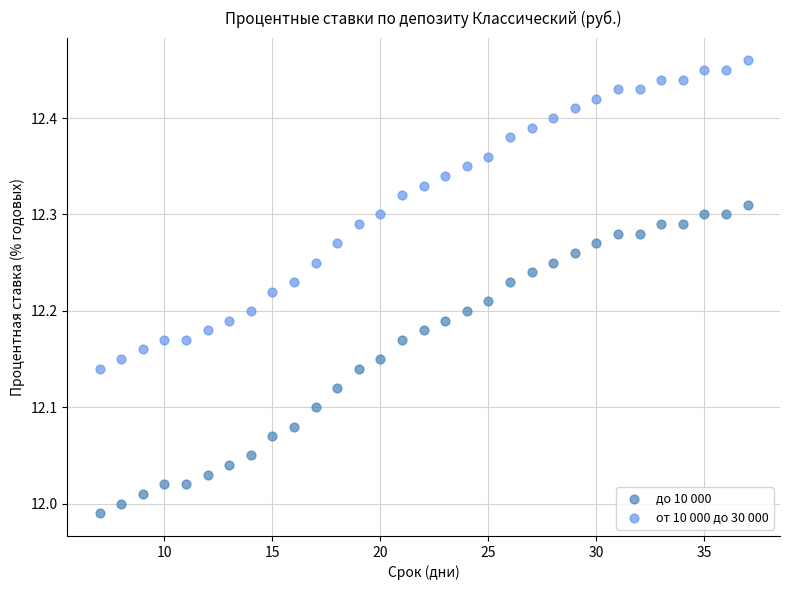

What is the X range (max minus min) for the scatter plot?

30.0